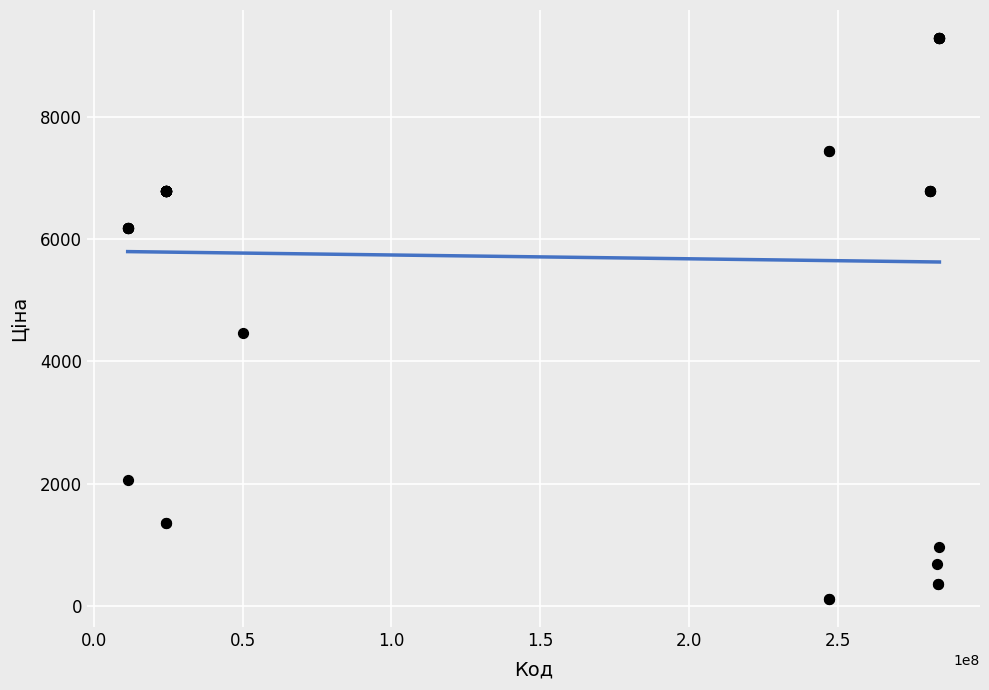

What Y value in the scatter plot is closest to 4701?

4470.6